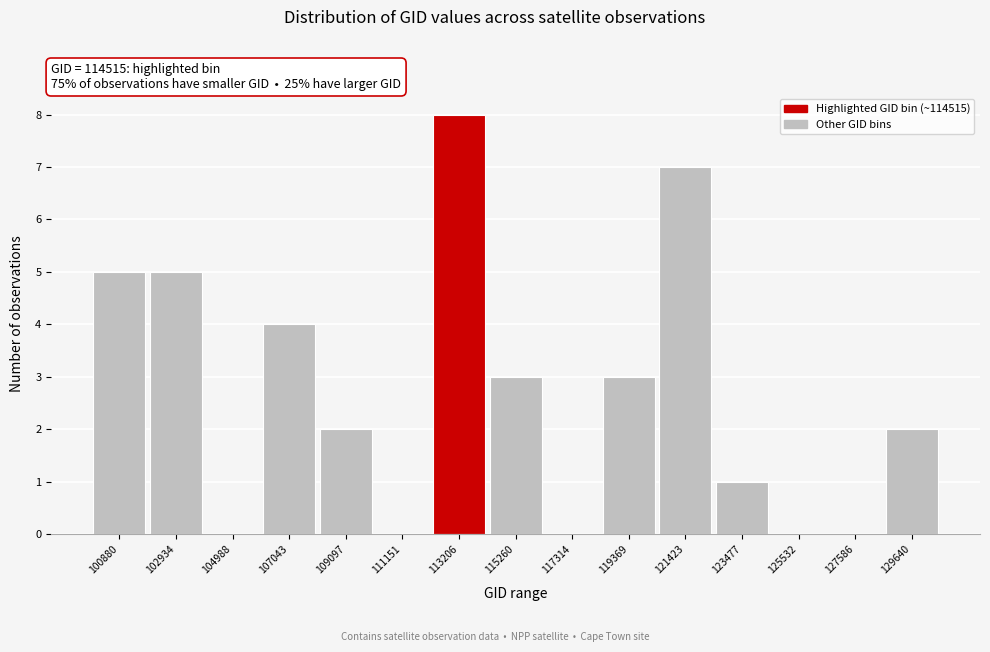

Reading left to right, transcribe all the data shown in this chart.

100880=5	102934=5	104988=0	107043=4	109097=2	111151=0	113206=8	115260=3	117314=0	119369=3	121423=7	123477=1	125532=0	127586=0	129640=2